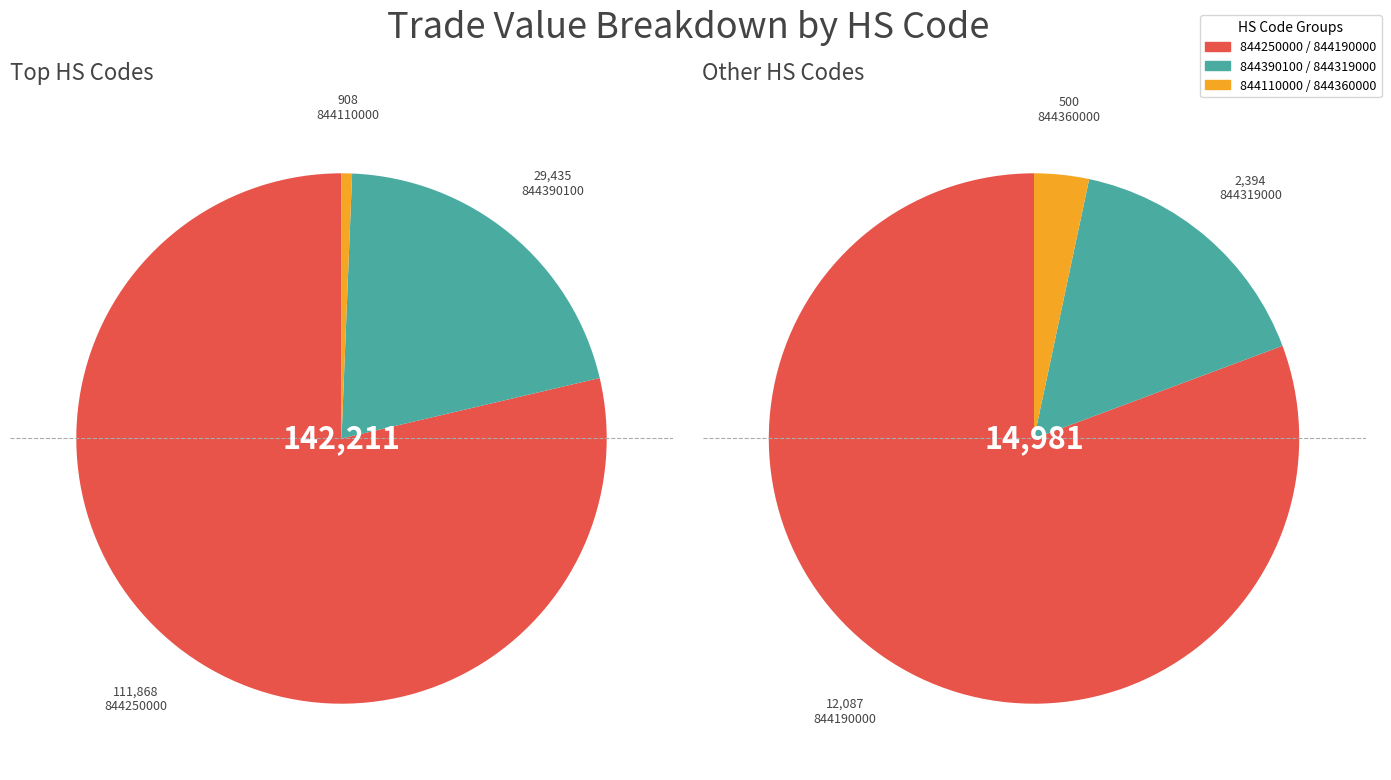

How many slices are in this pie chart?

6